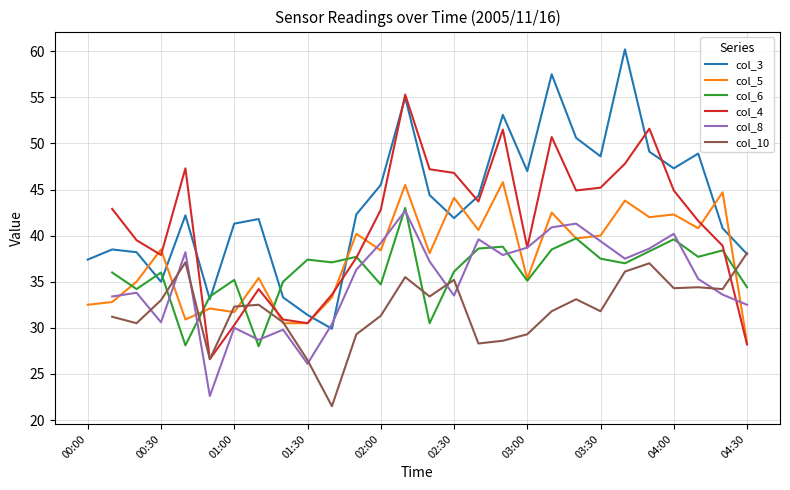

How many values in the col_8 series exceed 36?

14